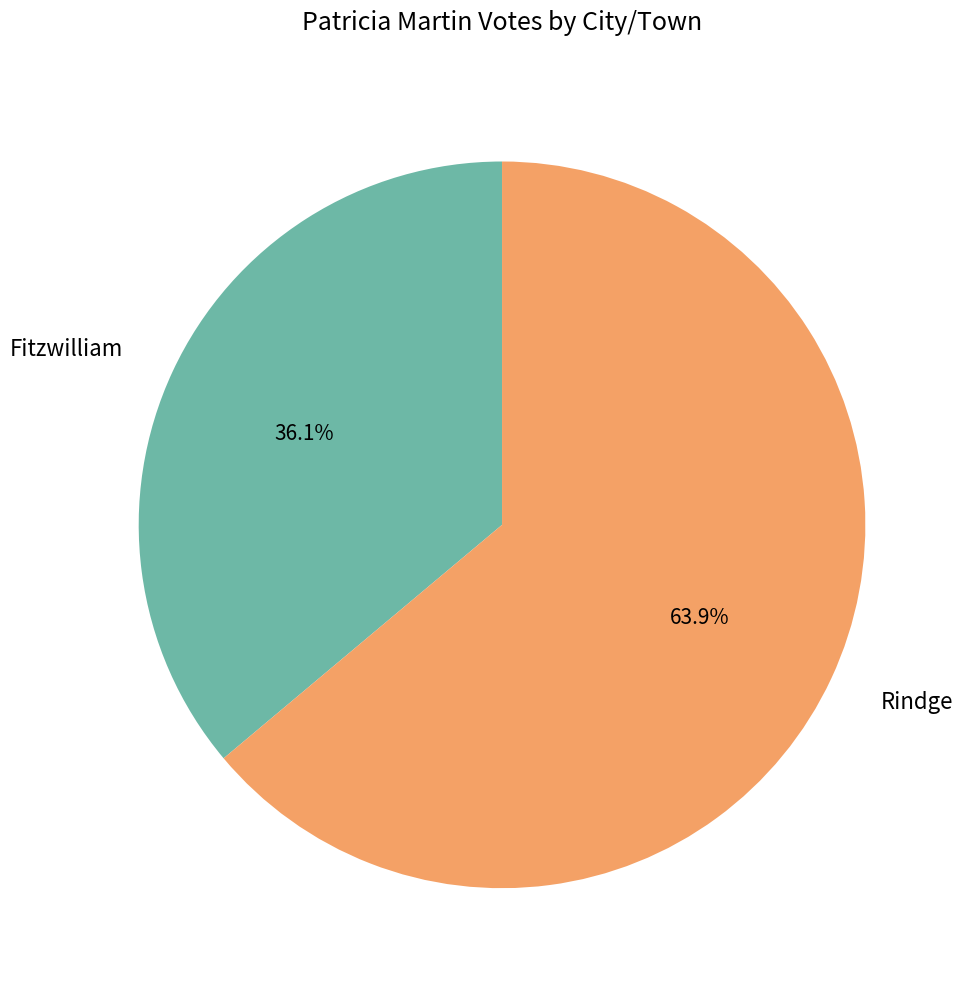

True or false: Rindge accounts for 71% of the total.

False